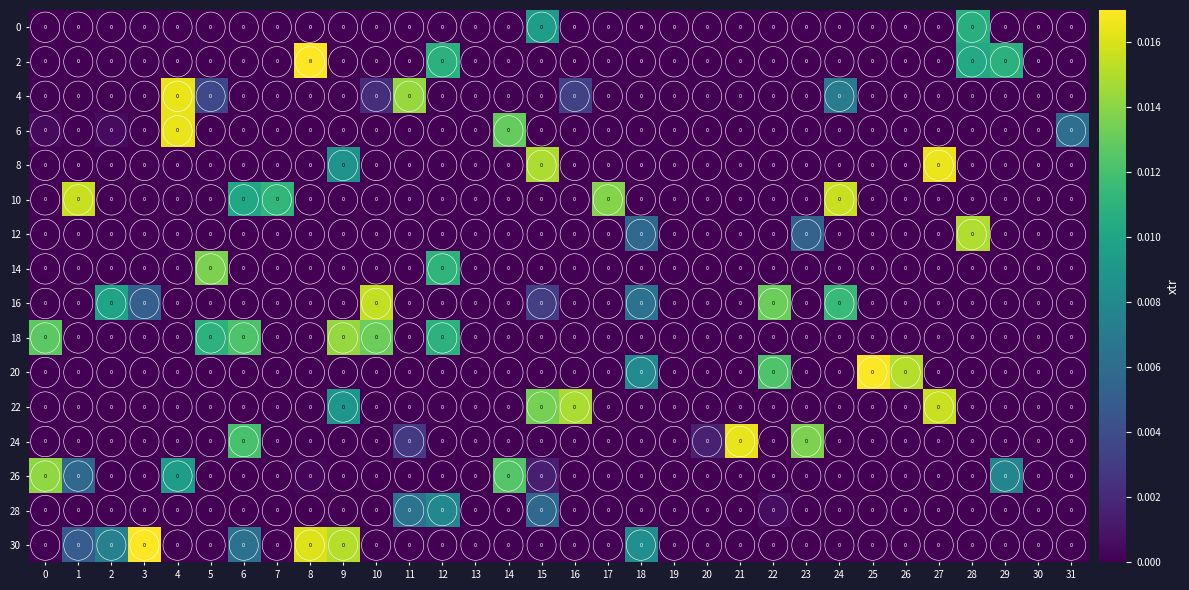

What is the greatest value displayed?

8